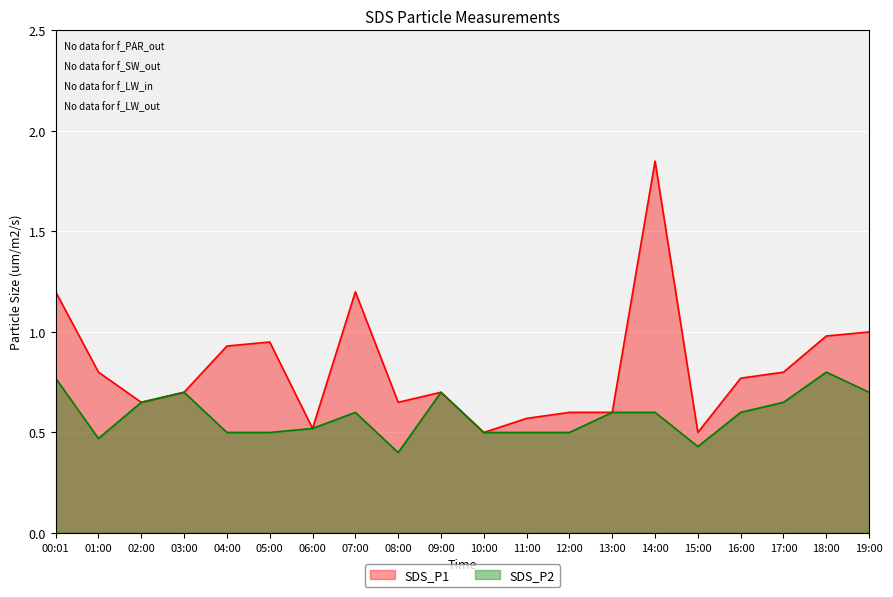

How many interior local valleys does the SDS_P1 series have?

5